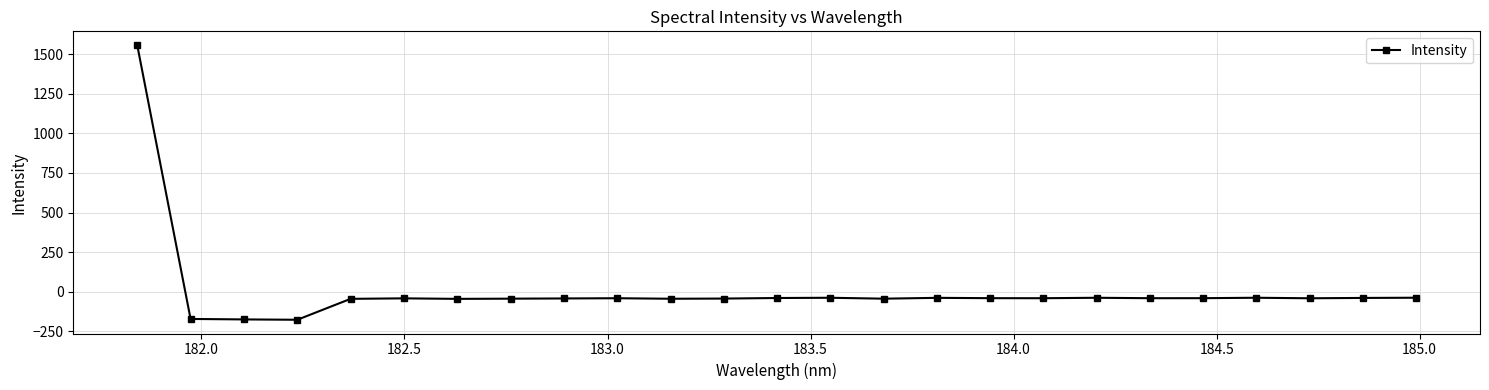

What is the difference between the maximum and minimum values?

1734.3